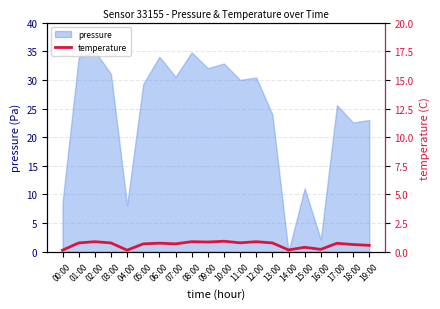

What is the highest value of the pressure series?

35.0